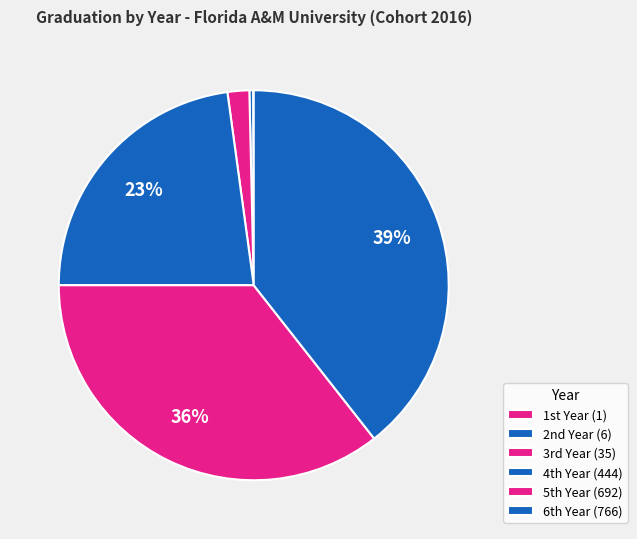

How many slices are in this pie chart?

6